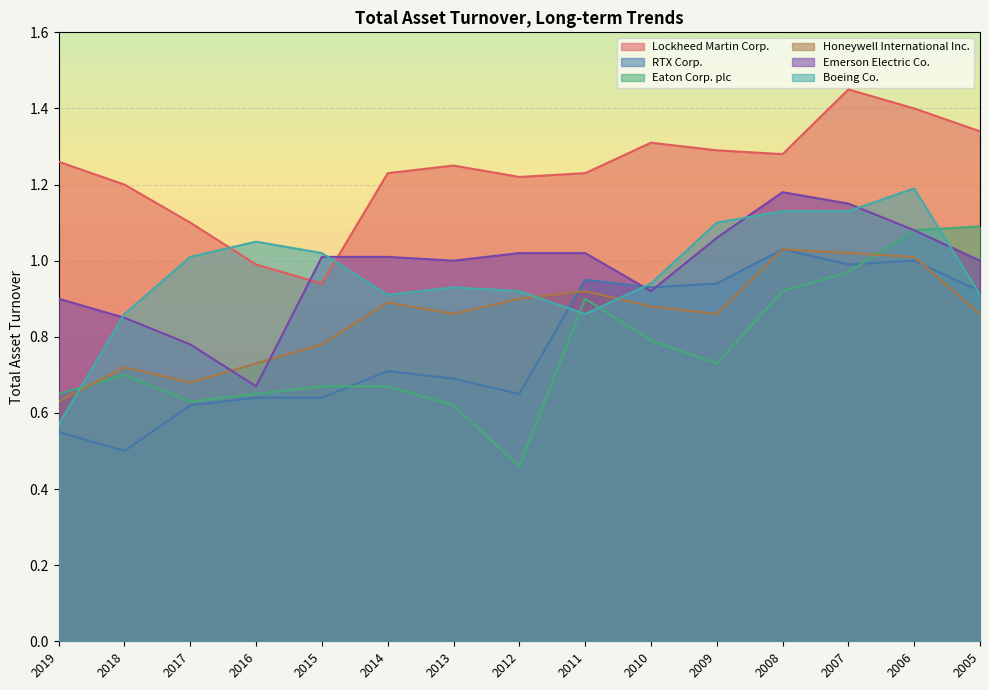

How many lines are shown in the chart?

6